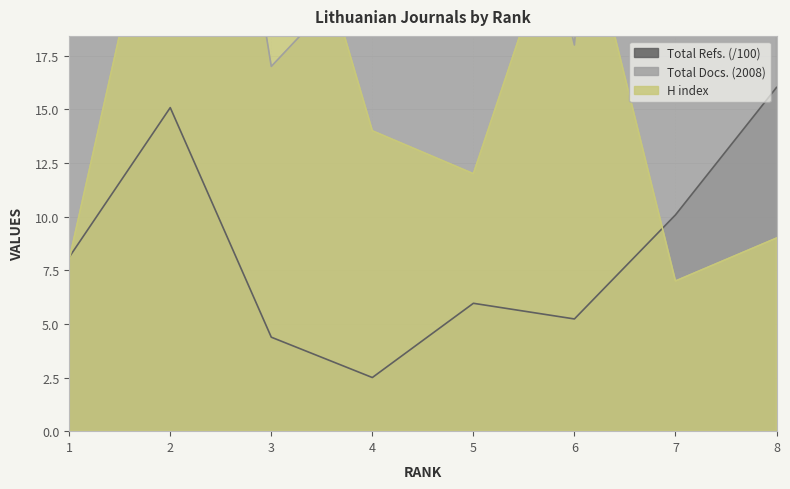

How many lines are shown in the chart?

3